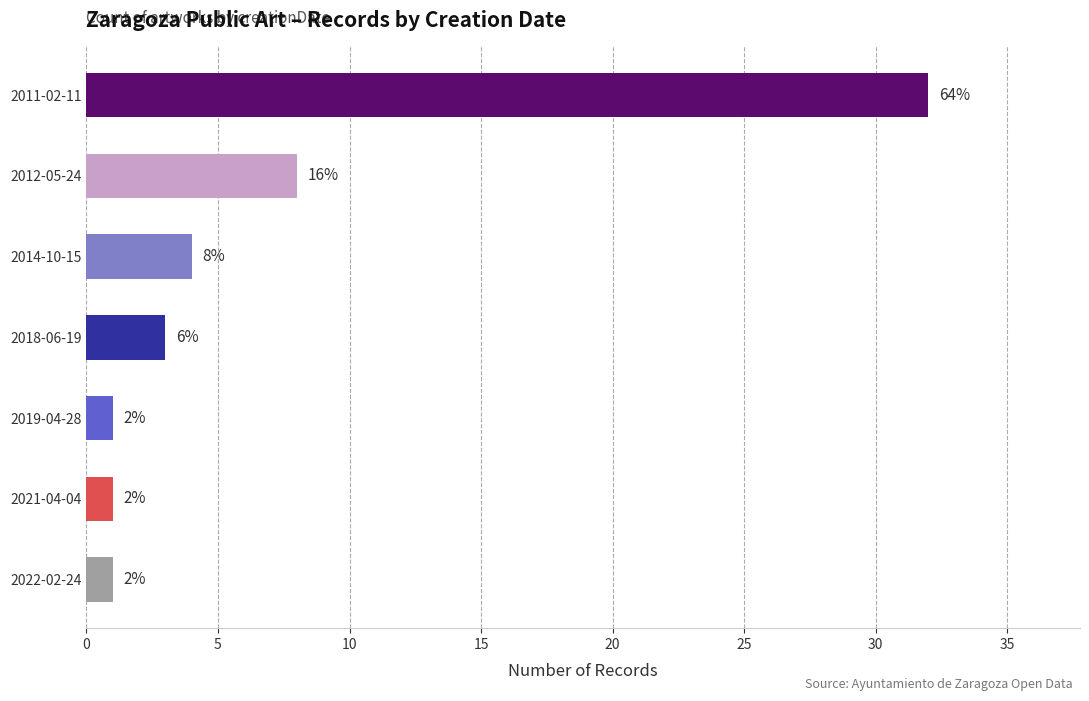

Are the bars horizontal?

Yes